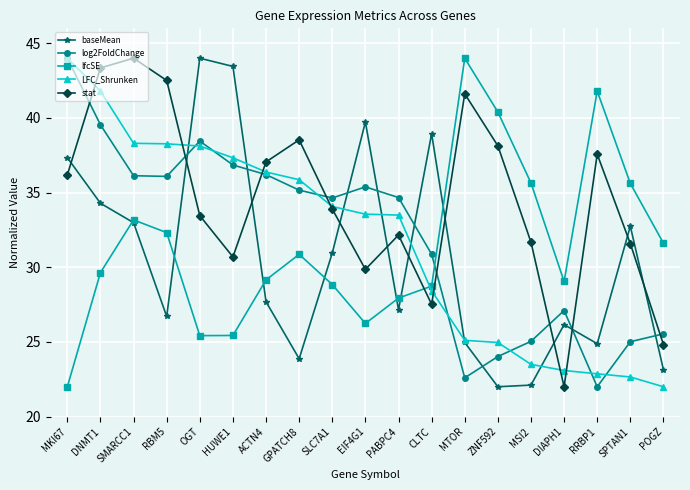

Count the number of categories in the chart.

19